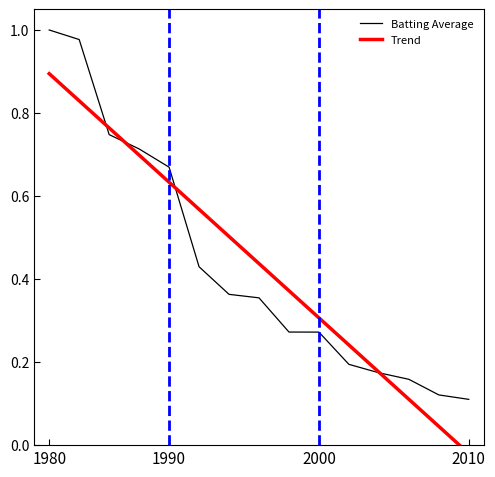

Rank the series by their maximum value, from lowest to highest.

Trend, Batting Average